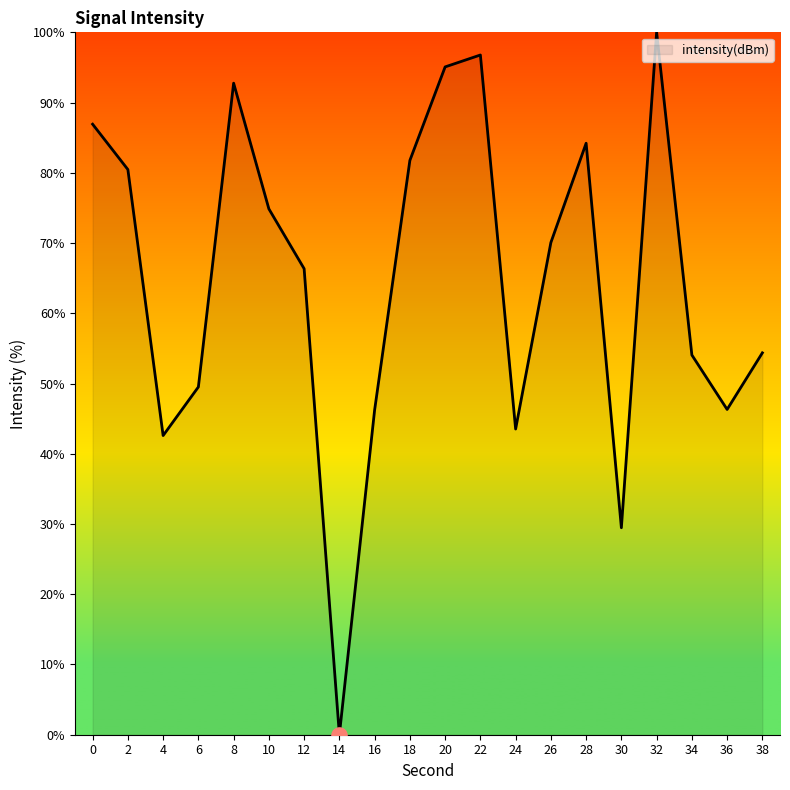

What is the change in value from 0 to 10?

-12.1